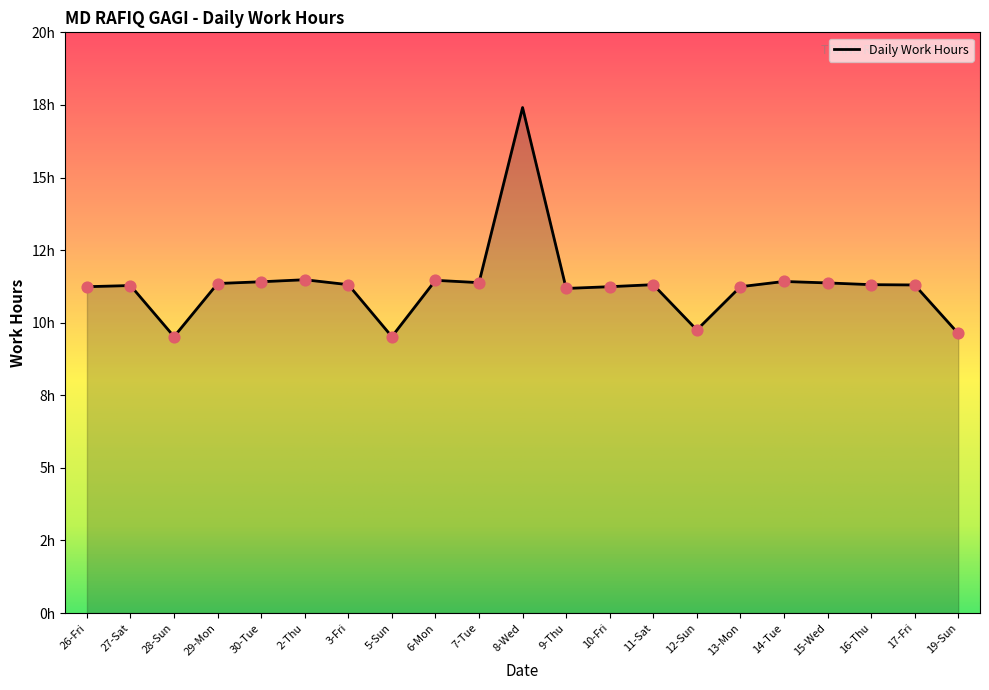

What is the ratio of the value at 15-Wed to the value at 16-Thu?

1.0